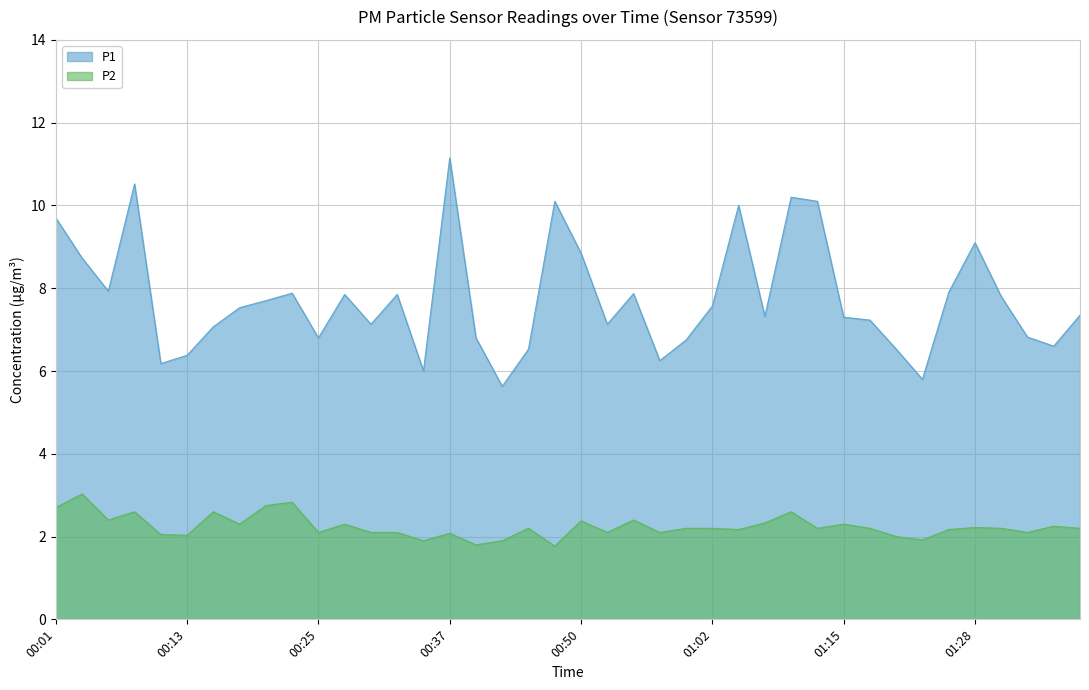

The value of P1 at 00:11 is 10.6. True or false?

False